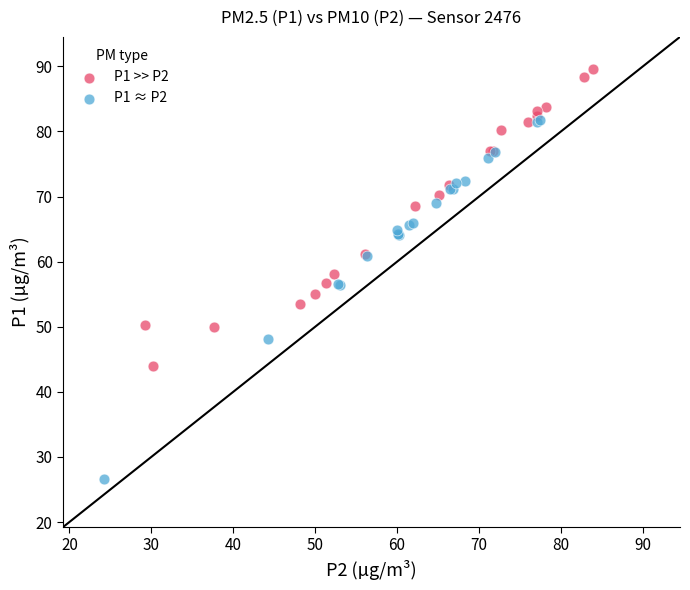

Which series contains the highest Y value?

P1 >> P2